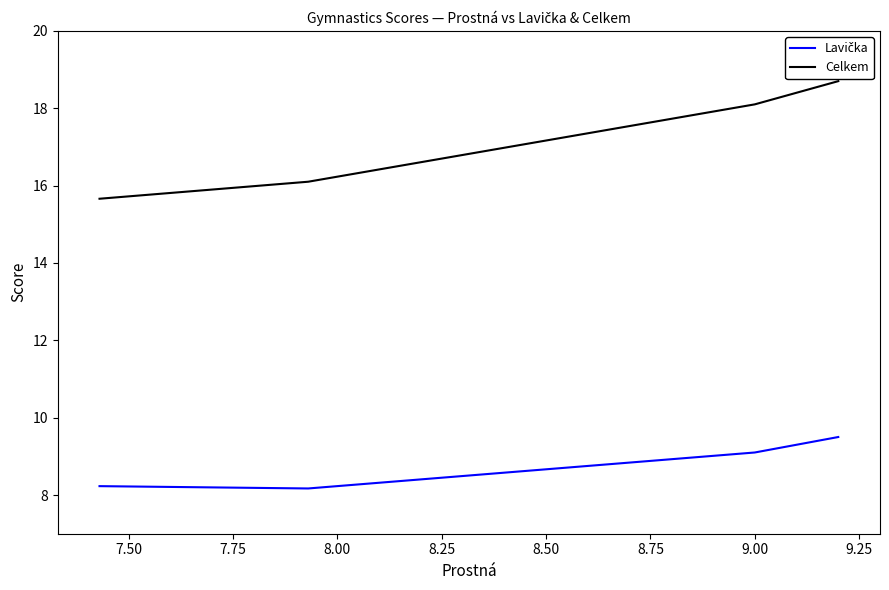

True or false: Celkem and Lavička intersect in this chart.

False